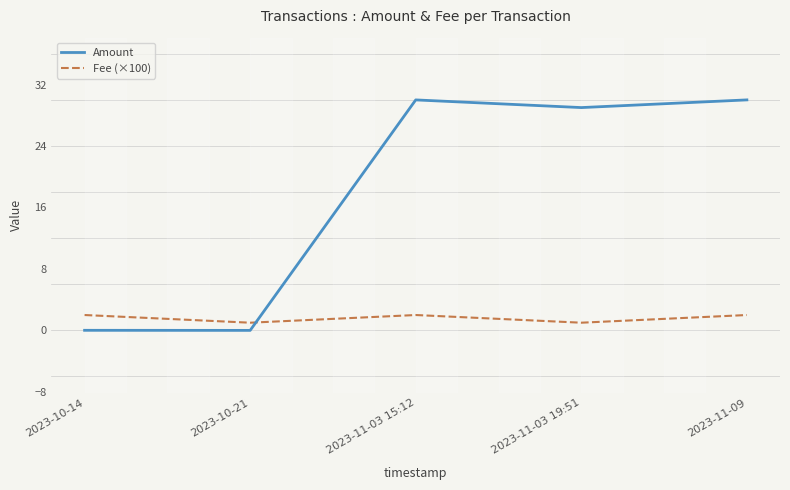

How many distinct data groups are displayed?

2